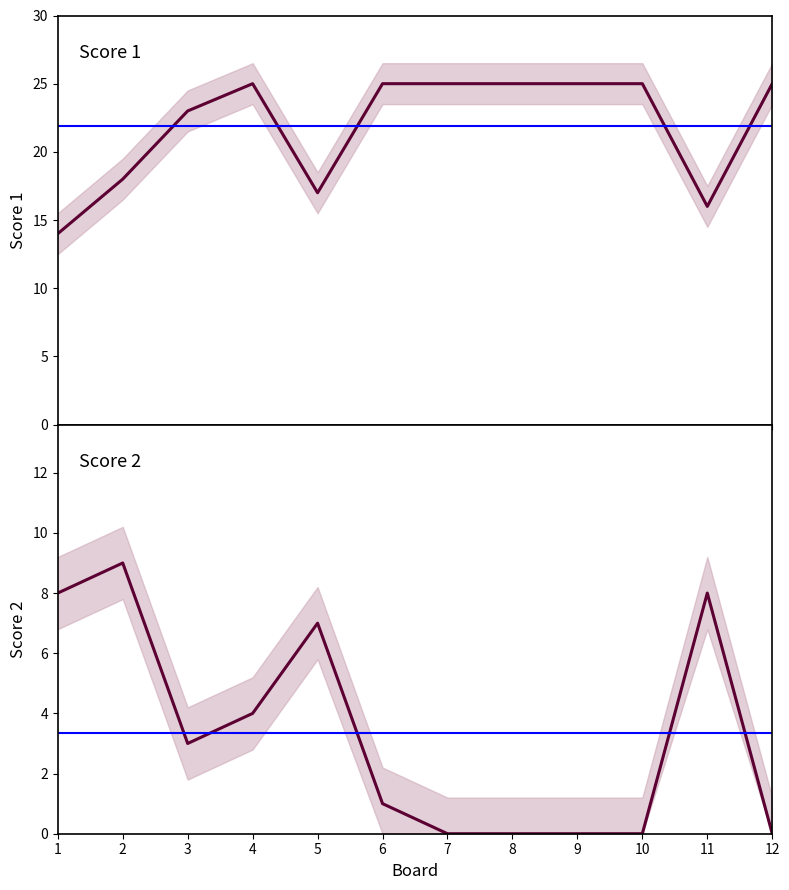

Which category has the lowest value in the Score 2 series?

7